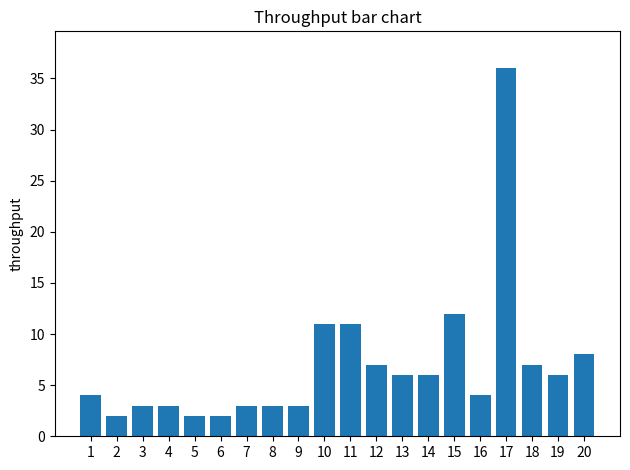

What is the difference between the values at 2 and 18?

5